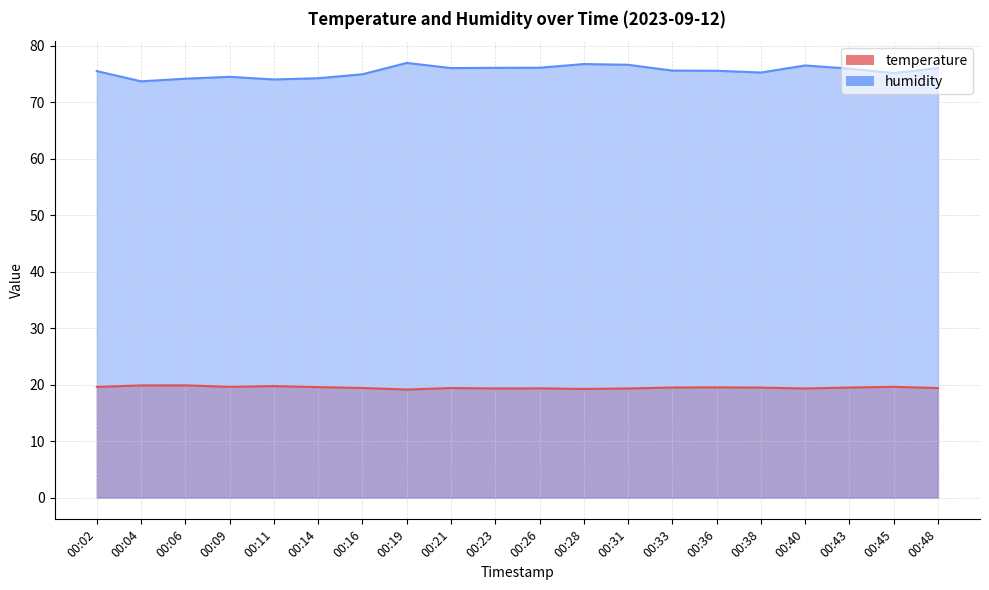

True or false: temperature and humidity intersect in this chart.

False